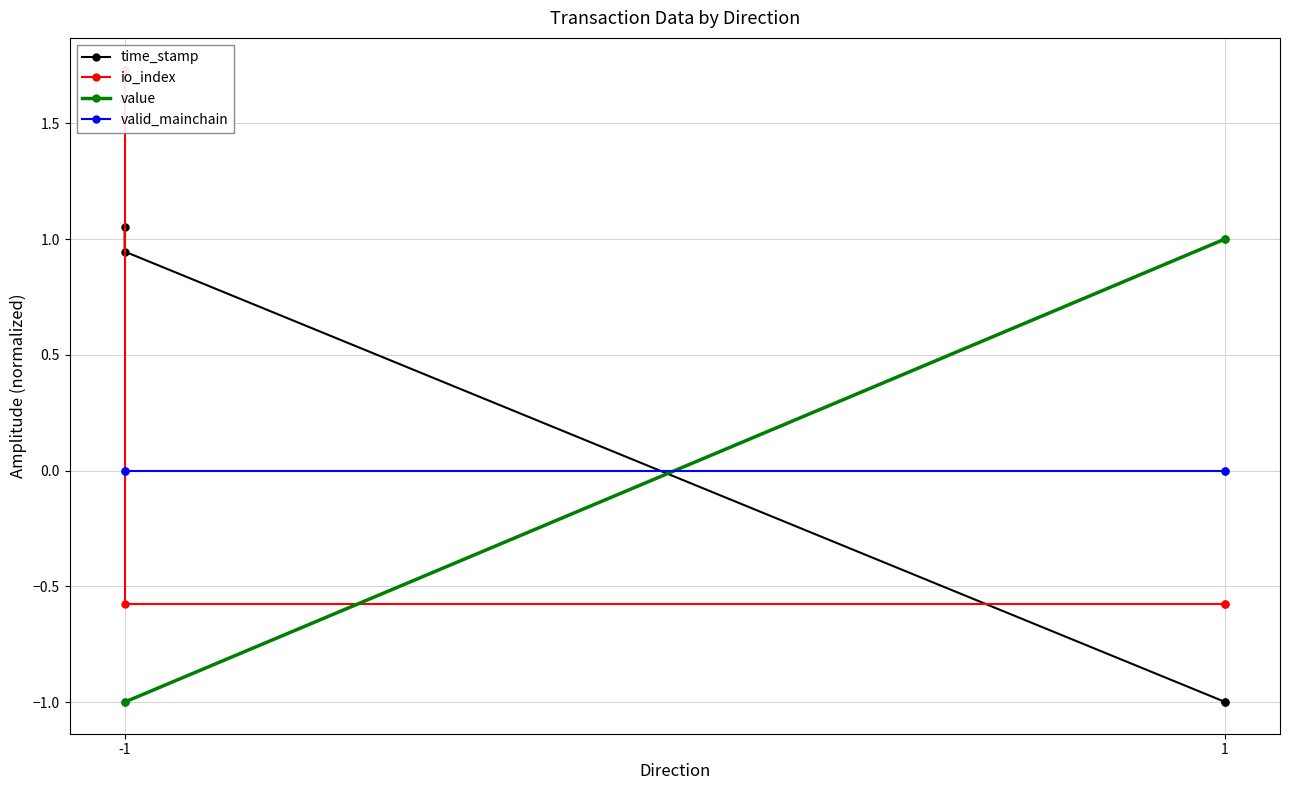

At how many categories does at least one series exceed 0?

4